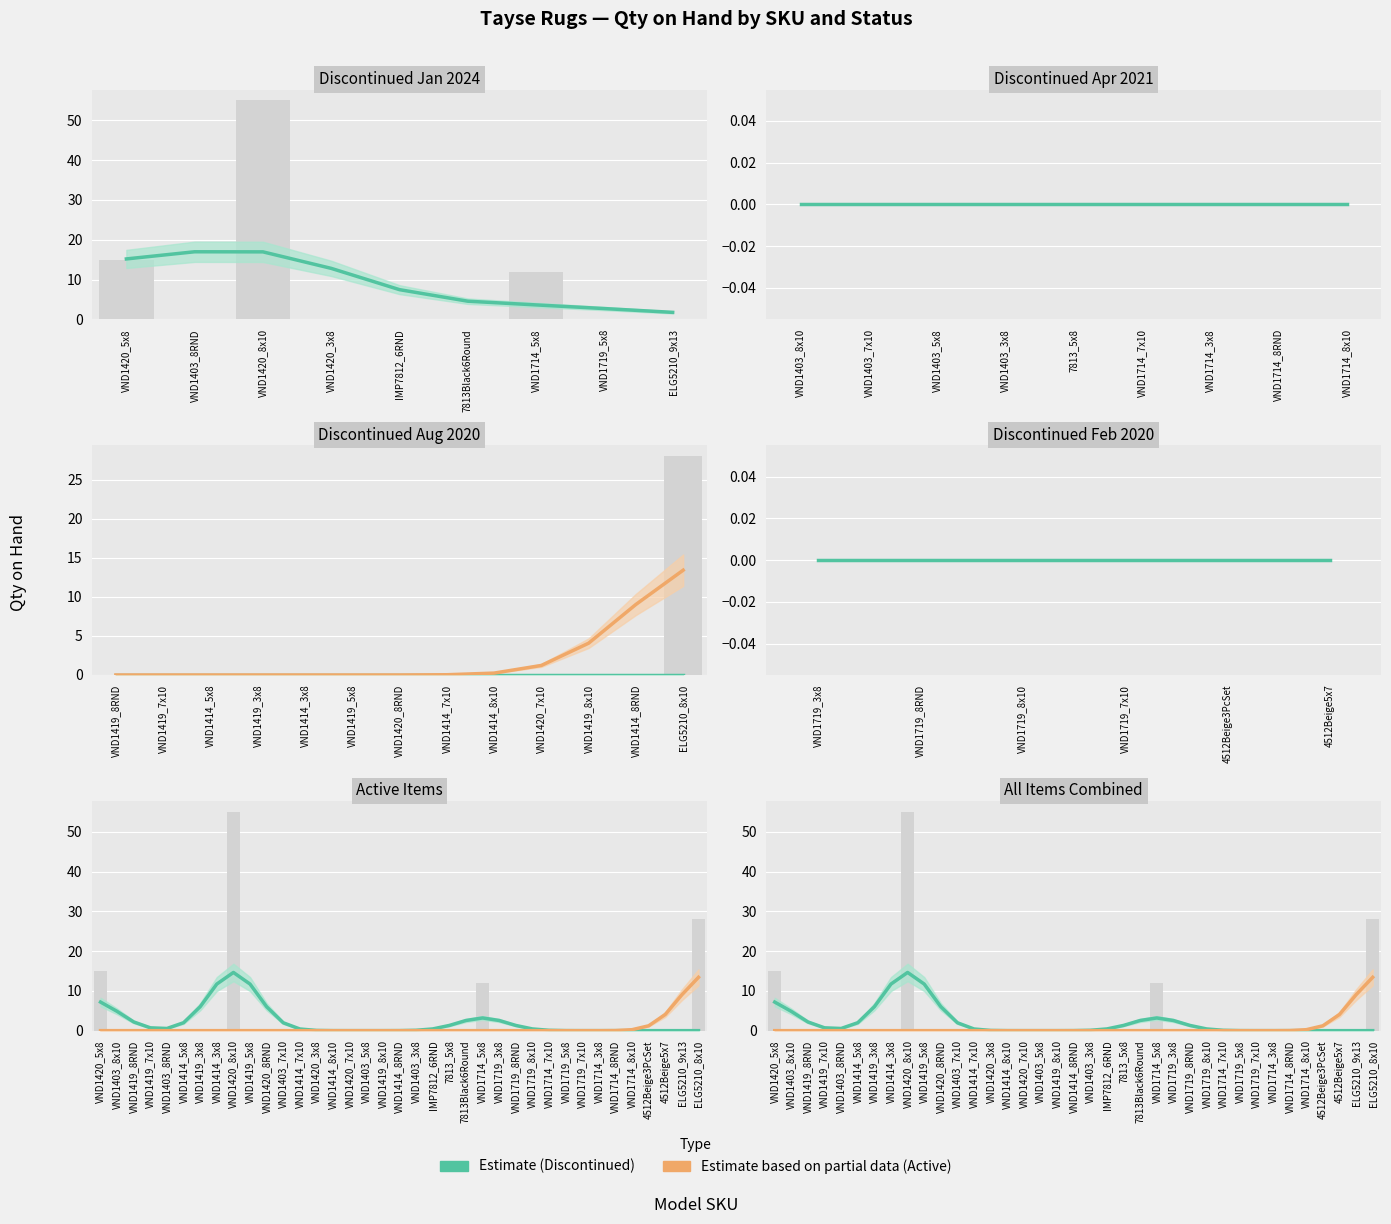

What is the difference between the maximum and minimum values in the Estimate series?

14.6